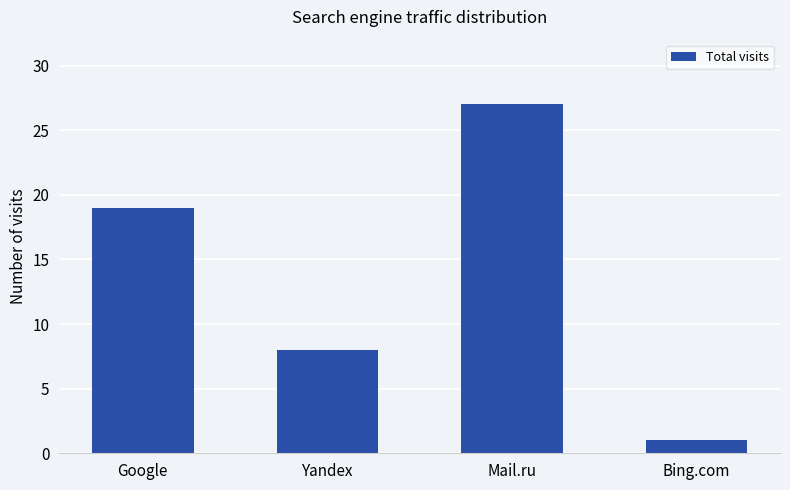

What is the greatest value displayed?

27